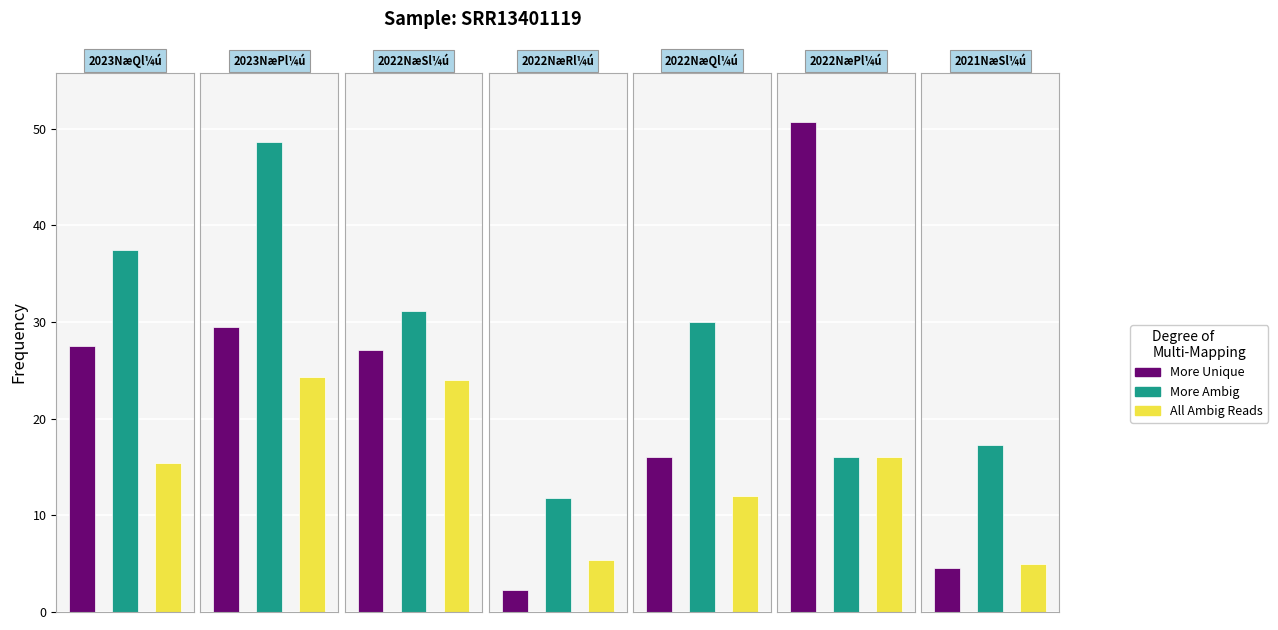

List the labels in order of All Ambig Reads value, smallest first.

6, 3, 4, 0, 5, 2, 1